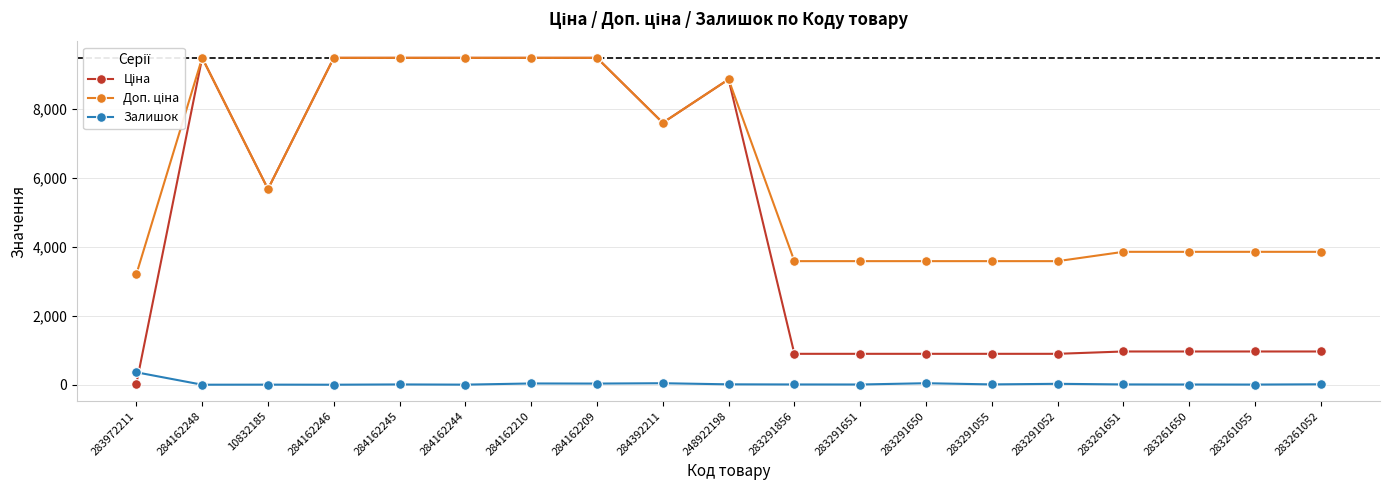

What is the label of the 2nd point from the right?

283261055